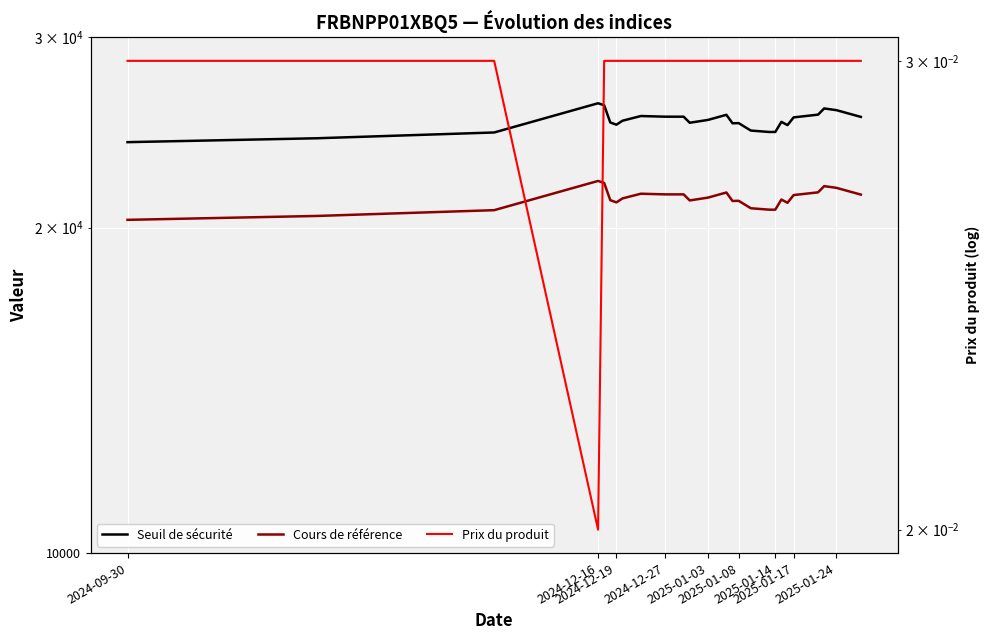

What is the difference between the maximum and second lowest values in the Cours de référence series?

1588.2